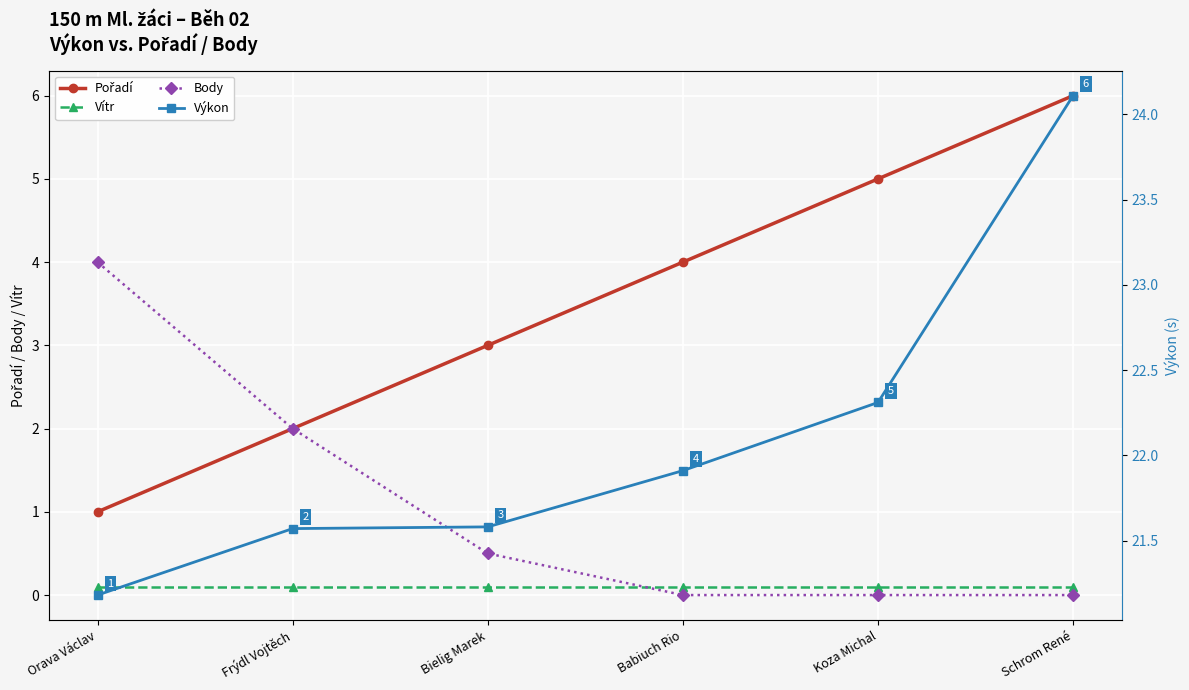

True or false: Vítr and Výkon cross at least once.

False